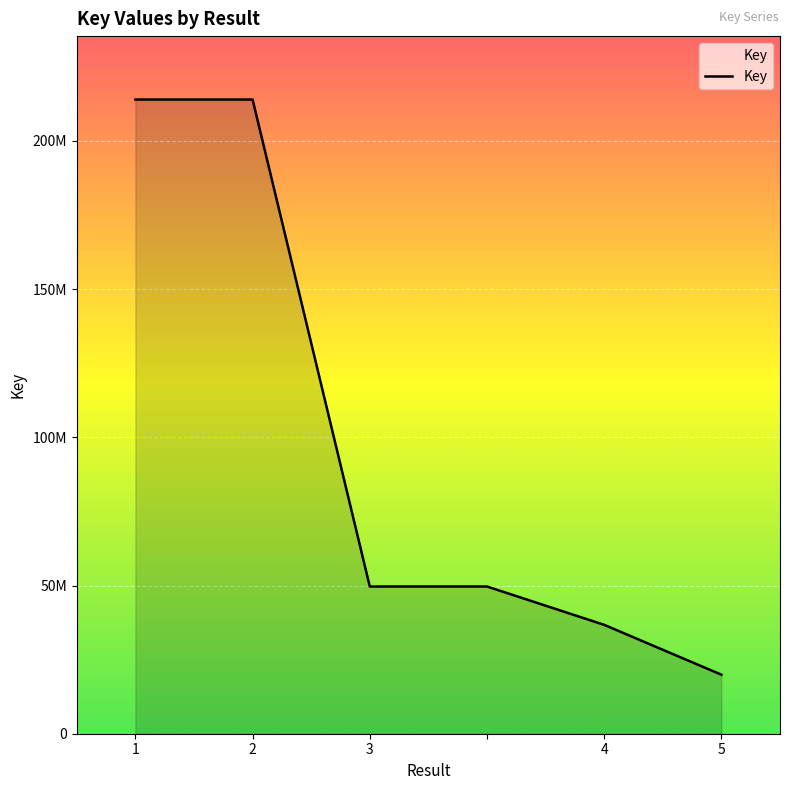

Is this an area chart (filled region under the line)?

Yes